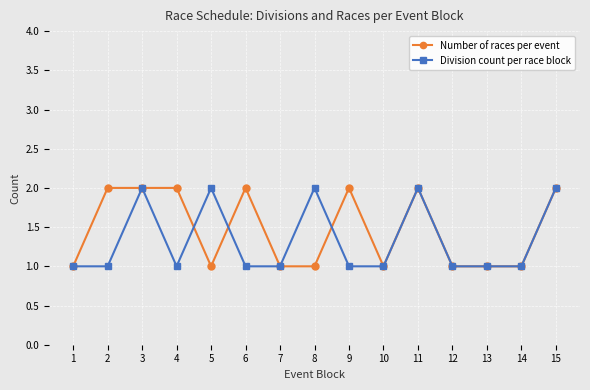

What is the value of the Number of races per event point at the 3rd from the left?

2